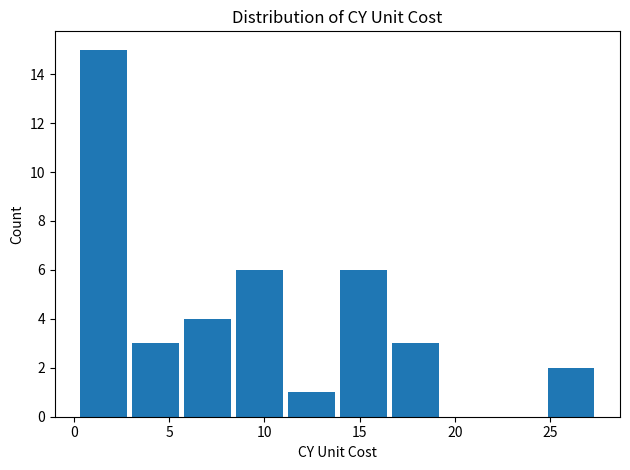

Reading left to right, transcribe this chart: for each bar, give the range it covers on the x-axis and its height. Neither the bar edges nor the heights are printed on the chart, so give them approximately, as read against the axes.

0.0 to 3.0: 15
3.0 to 5.5: 3
5.5 to 8.5: 4
8.5 to 11.0: 6
11.0 to 14.0: 1
14.0 to 16.5: 6
16.5 to 19.5: 3
19.5 to 22.0: 0
22.0 to 24.5: 0
24.5 to 27.5: 2